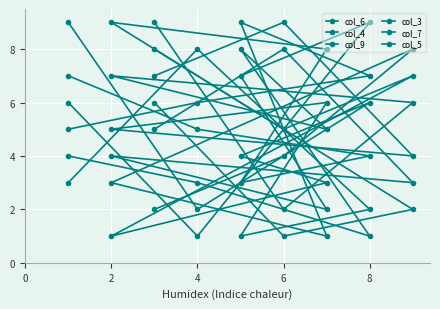

Count the number of data series in this chart.

6